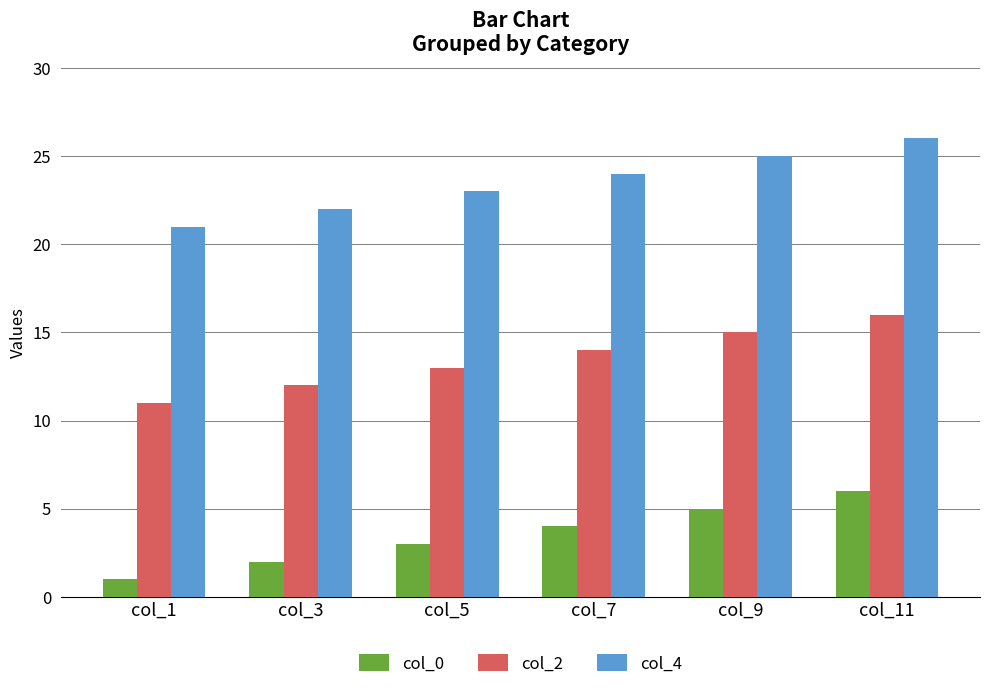

List the series in order of their peak value, highest first.

col_4, col_2, col_0